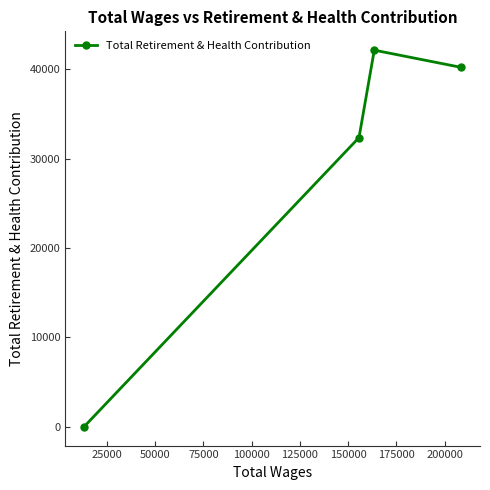

Reading left to right, what are all the values shown in this chart?

0	32352	42137	40212